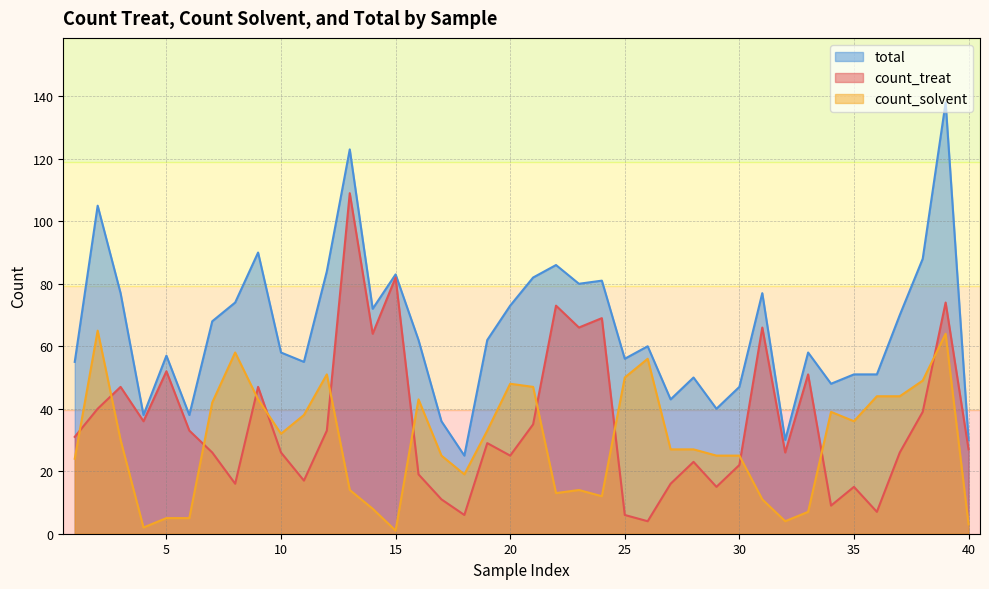

Reading left to right, transcribe all the data shown in this chart.

count_treat: 31	40	47	36	52	33	26	16	47	26	17	33	109	64	82	19	11	6	29	25	35	73	66	69	6	4	16	23	15	22	66	26	51	9	15	7	26	39	74	27
count_solvent: 24	65	30	2	5	5	42	58	43	32	38	51	14	8	1	43	25	19	33	48	47	13	14	12	50	56	27	27	25	25	11	4	7	39	36	44	44	49	64	3
total: 55	105	77	38	57	38	68	74	90	58	55	84	123	72	83	62	36	25	62	73	82	86	80	81	56	60	43	50	40	47	77	30	58	48	51	51	70	88	138	30